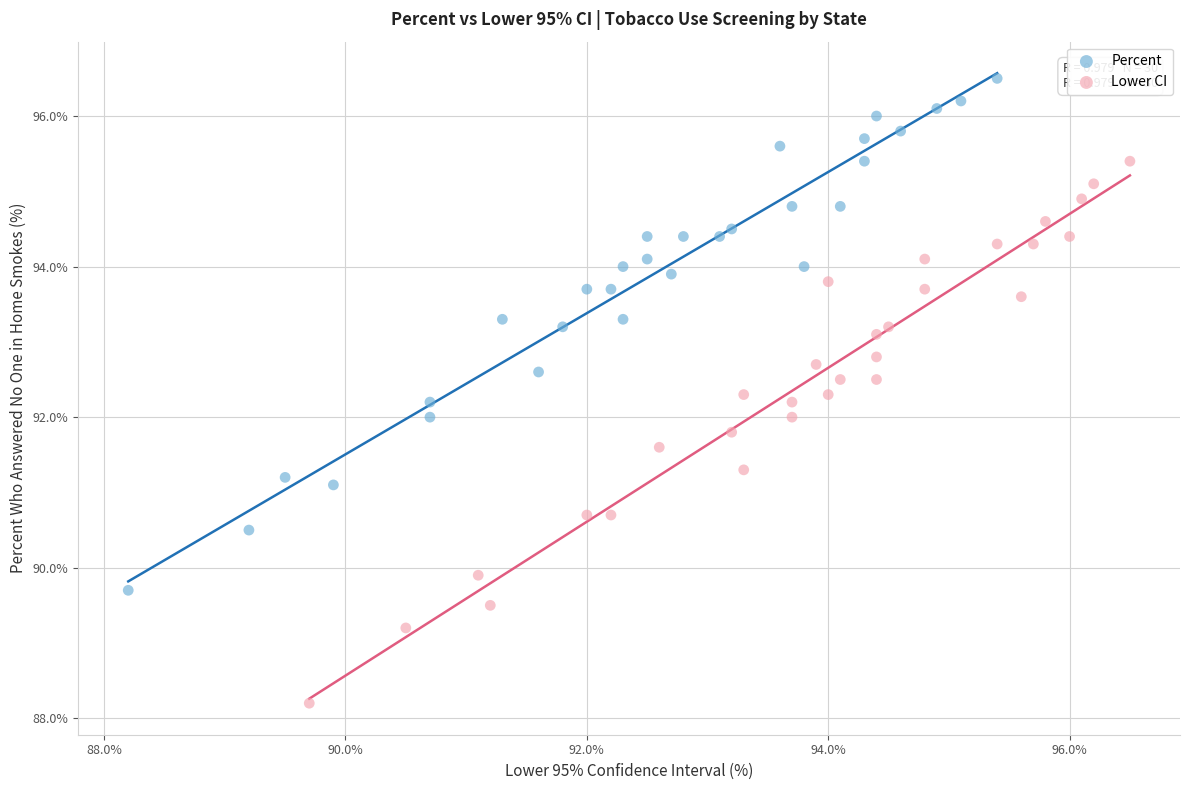

What are all the series names shown in the legend?

Percent, Lower CI